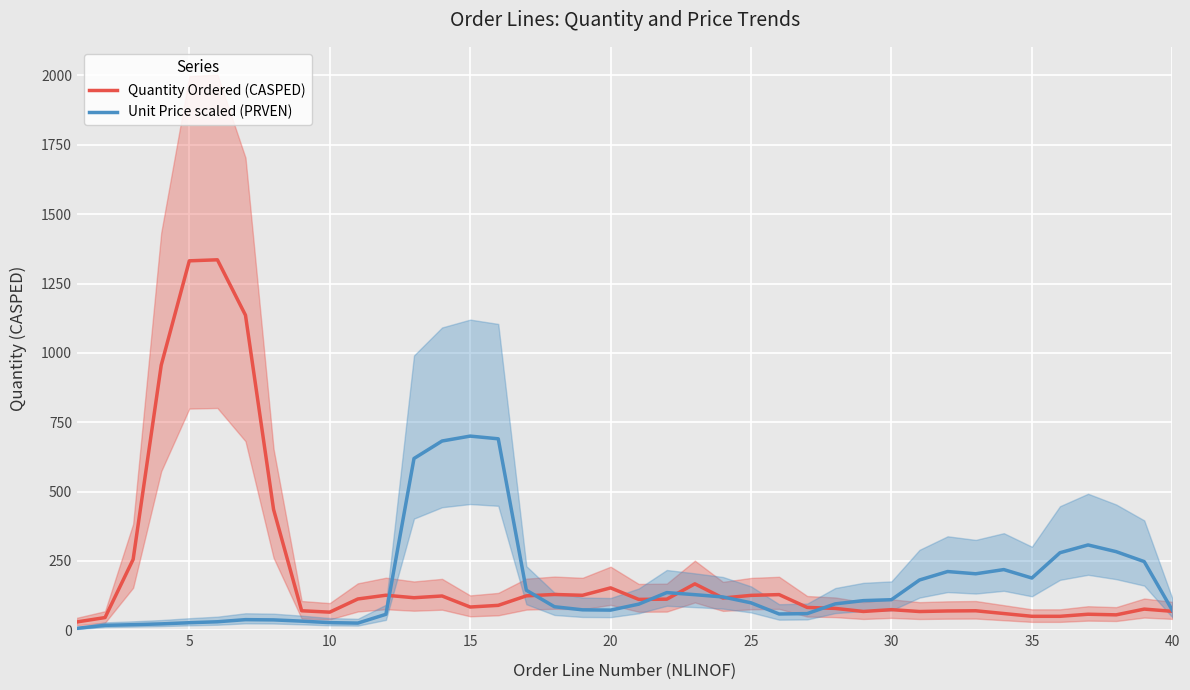

What is the maximum value for Unit Price scaled (PRVEN)?

699.9